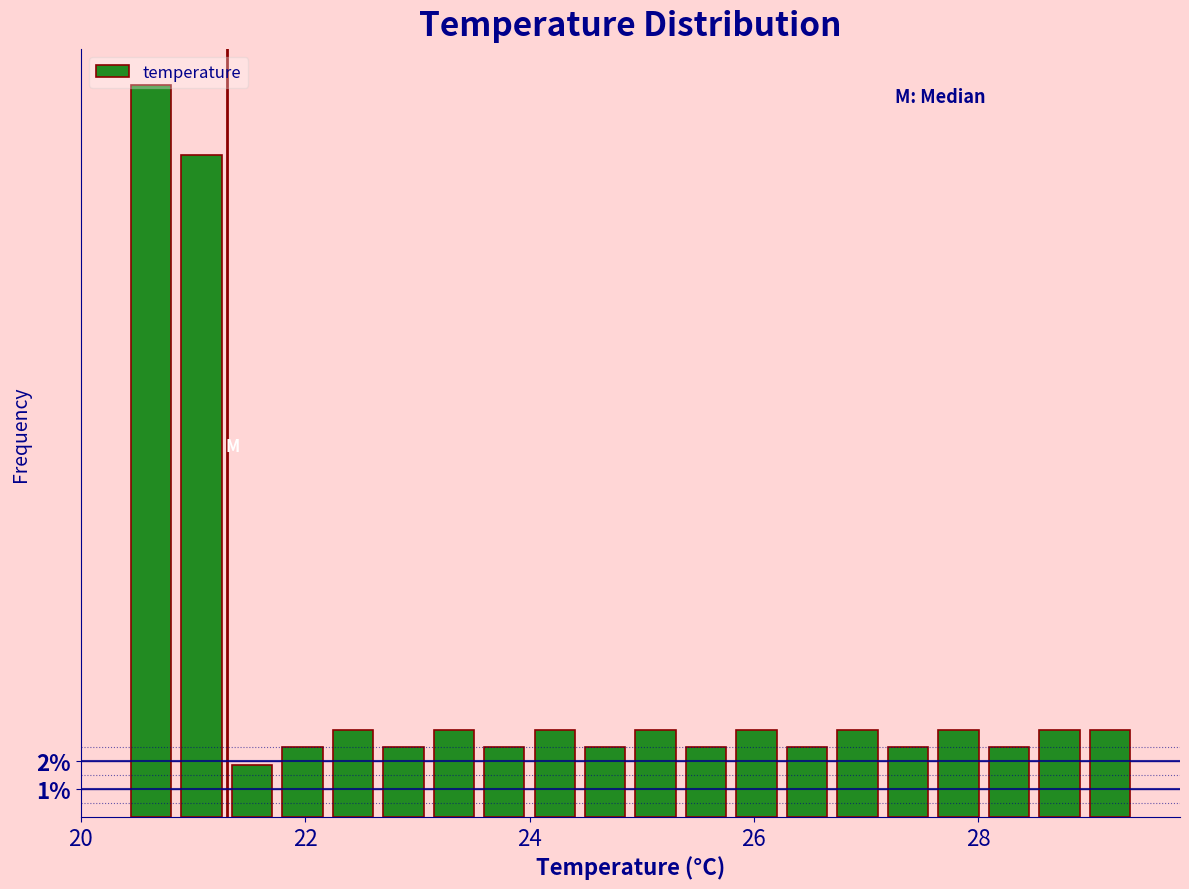

Read against the x-axis, roughly where is the centre of the tallest bar?

20.6